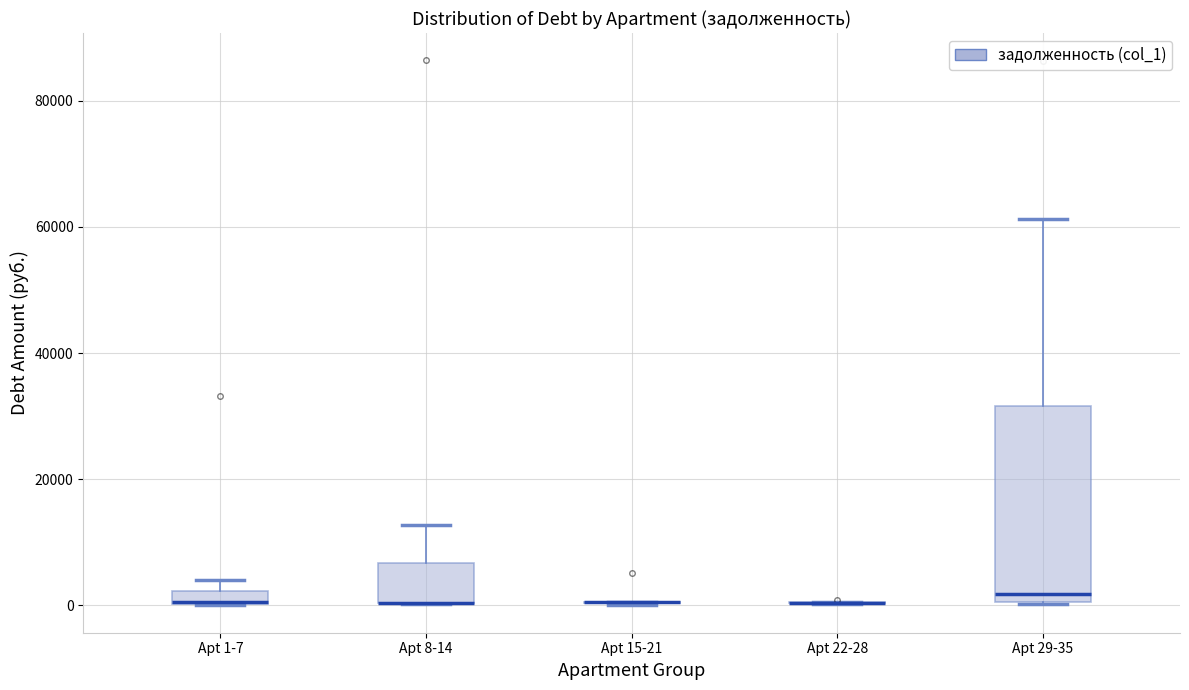

Where is the upper edge of the box for Apt 29-35 on the y-axis? The values are not printed on the chart, so give them approximately, as read against the axis.

32000